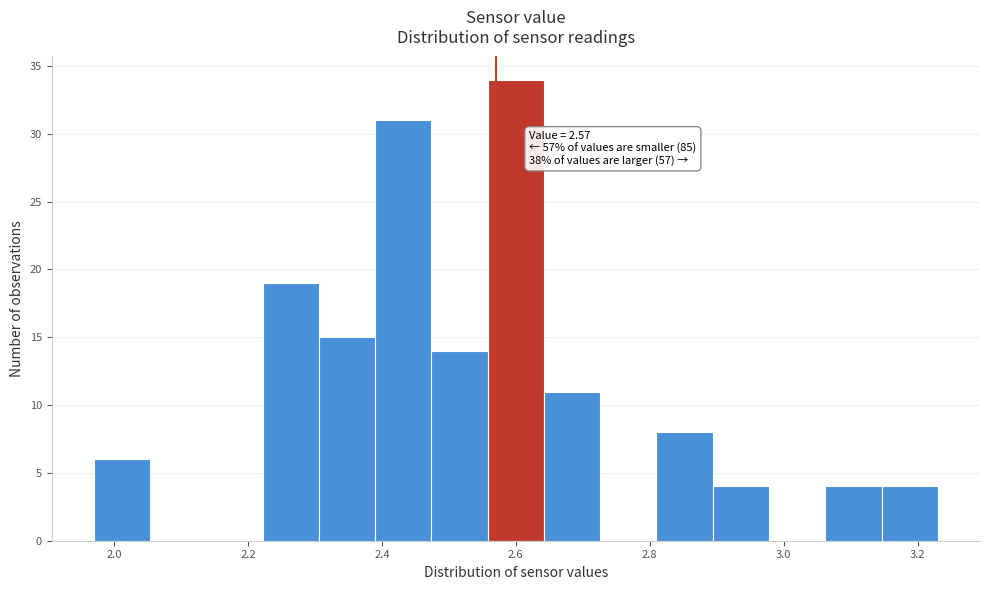

Which range on the x-axis has the tallest bar?

2.558 to 2.642